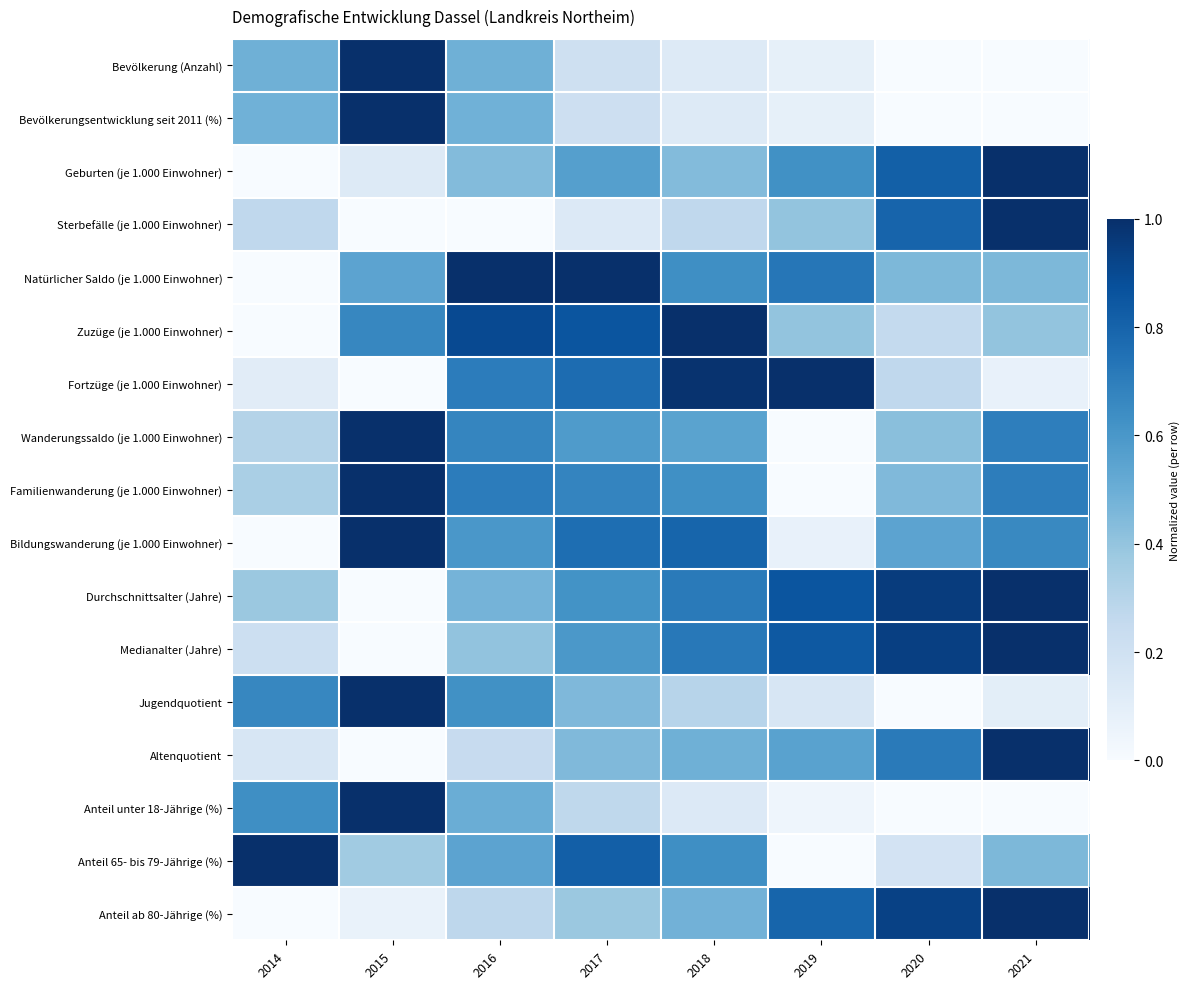

At how many categories does at least one series exceed 0?

8